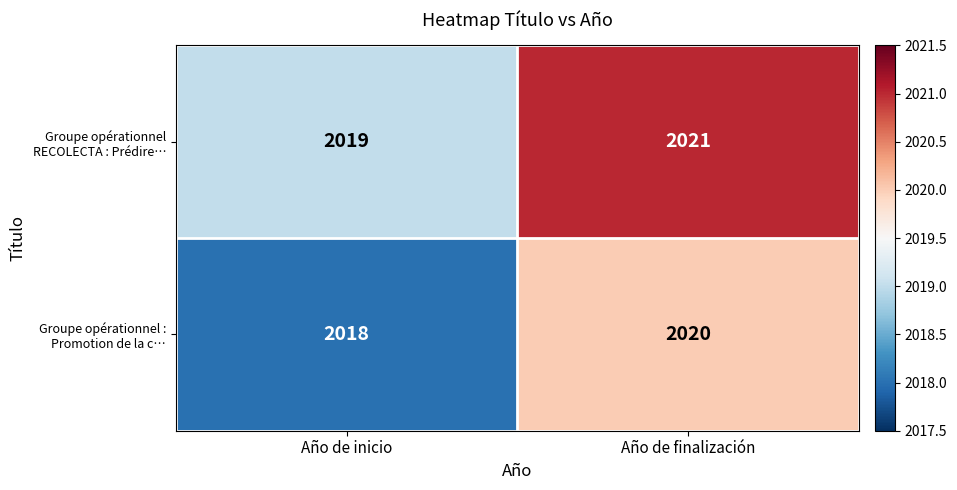

List the series in order of their peak value, lowest first.

Groupe opérationnel : Promotion de la c…, Groupe opérationnel RECOLECTA : Prédire…